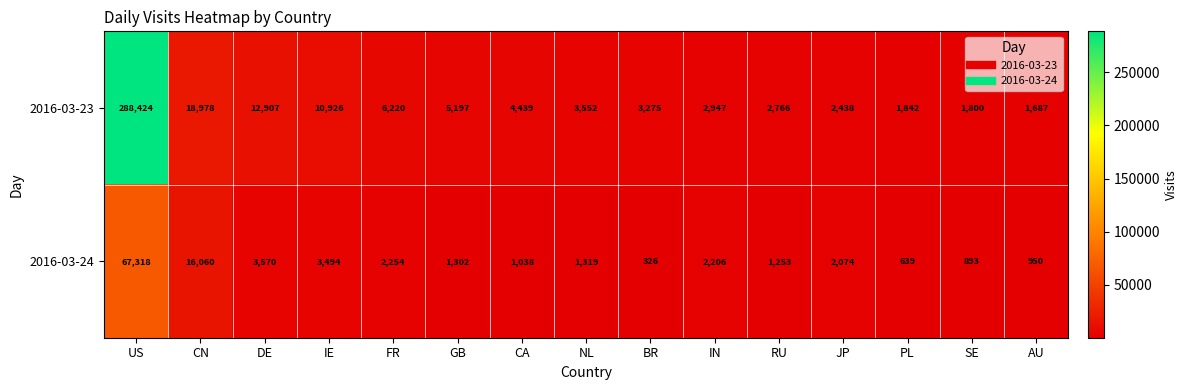

True or false: 2016-03-23 has a value of 5197 at GB.

True